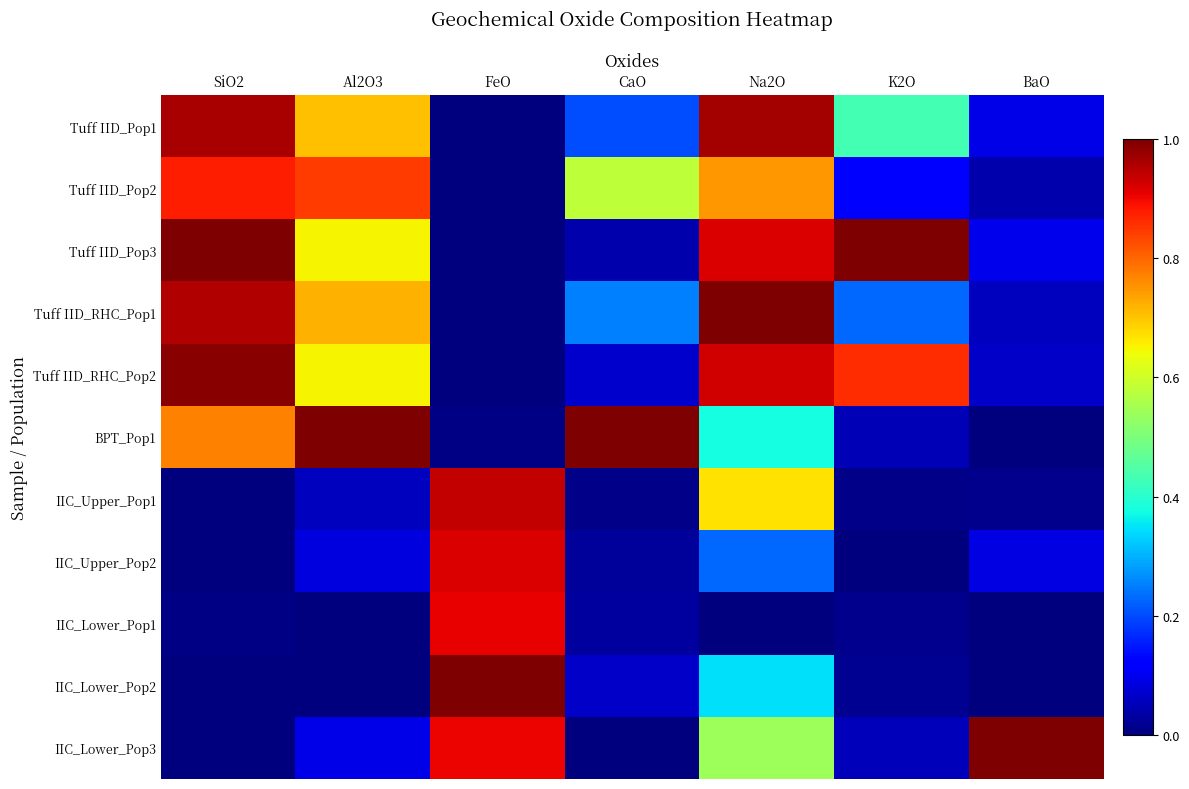

Reading left to right, transcribe all the data shown in this chart.

Tuff IID_Pop1: SiO2=1.0	Al2O3=0.7	FeO=0.0	CaO=0.2	Na2O=1.0	K2O=0.4	BaO=0.1
Tuff IID_Pop2: SiO2=0.9	Al2O3=0.8	FeO=0.0	CaO=0.6	Na2O=0.7	K2O=0.1	BaO=0.0
Tuff IID_Pop3: SiO2=1.0	Al2O3=0.7	FeO=0.0	CaO=0.0	Na2O=0.9	K2O=1.0	BaO=0.1
Tuff IID_RHC_Pop1: SiO2=1.0	Al2O3=0.7	FeO=0.0	CaO=0.3	Na2O=1.0	K2O=0.2	BaO=0.1
Tuff IID_RHC_Pop2: SiO2=1.0	Al2O3=0.6	FeO=0.0	CaO=0.1	Na2O=0.9	K2O=0.9	BaO=0.1
BPT_Pop1: SiO2=0.8	Al2O3=1.0	FeO=0.0	CaO=1.0	Na2O=0.4	K2O=0.0	BaO=0.0
IIC_Upper_Pop1: SiO2=0.0	Al2O3=0.1	FeO=0.9	CaO=0.0	Na2O=0.7	K2O=0.0	BaO=0.0
IIC_Upper_Pop2: SiO2=0.0	Al2O3=0.1	FeO=0.9	CaO=0.0	Na2O=0.2	K2O=0.0	BaO=0.1
IIC_Lower_Pop1: SiO2=0.0	Al2O3=0.0	FeO=0.9	CaO=0.0	Na2O=0.0	K2O=0.0	BaO=0.0
IIC_Lower_Pop2: SiO2=0.0	Al2O3=0.0	FeO=1.0	CaO=0.1	Na2O=0.3	K2O=0.0	BaO=0.0
IIC_Lower_Pop3: SiO2=0.0	Al2O3=0.1	FeO=0.9	CaO=0.0	Na2O=0.5	K2O=0.1	BaO=1.0